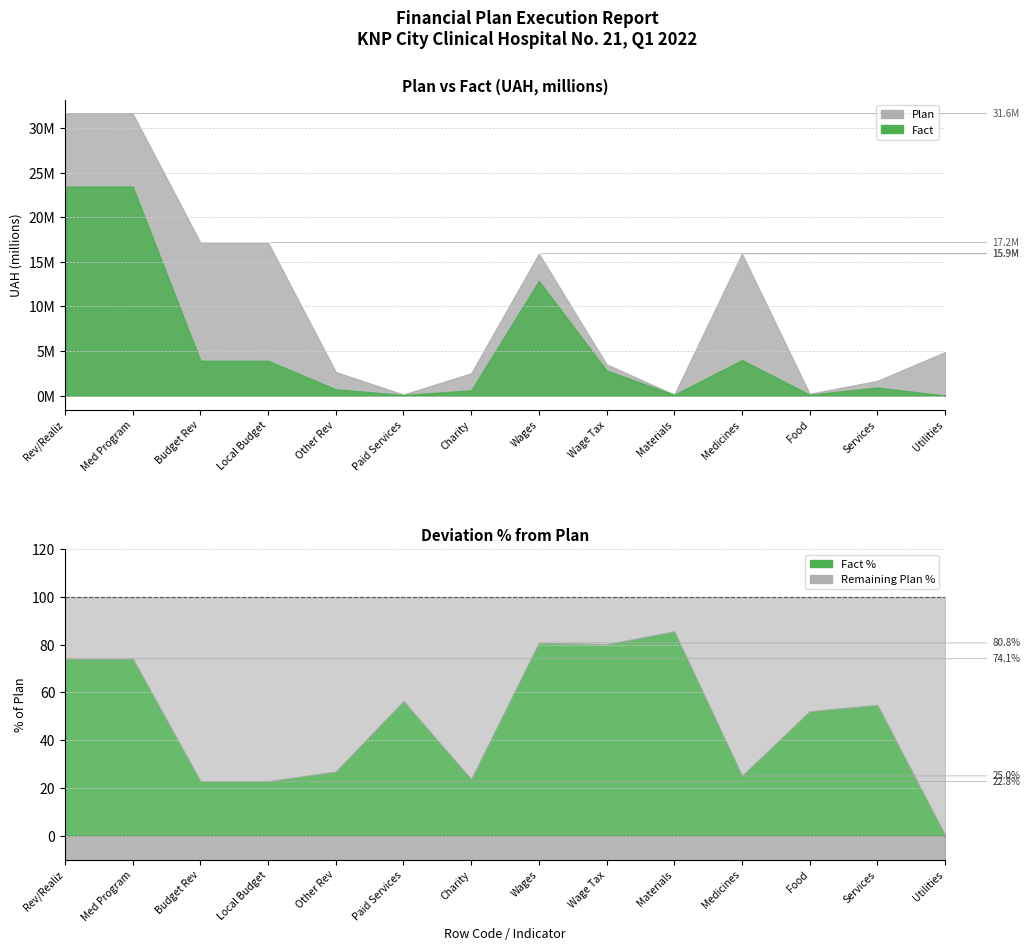

What is the minimum value for pct?

0.2